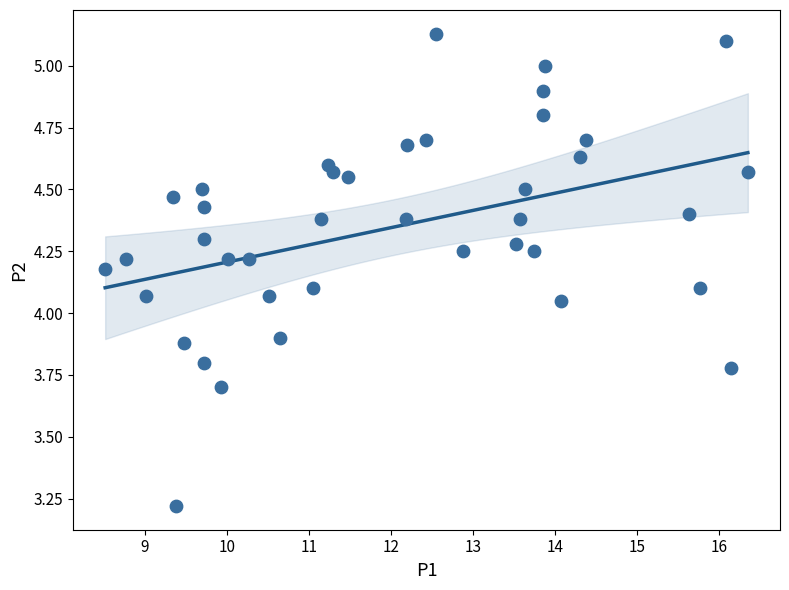

What is the range of X values (max minus min)?

7.8